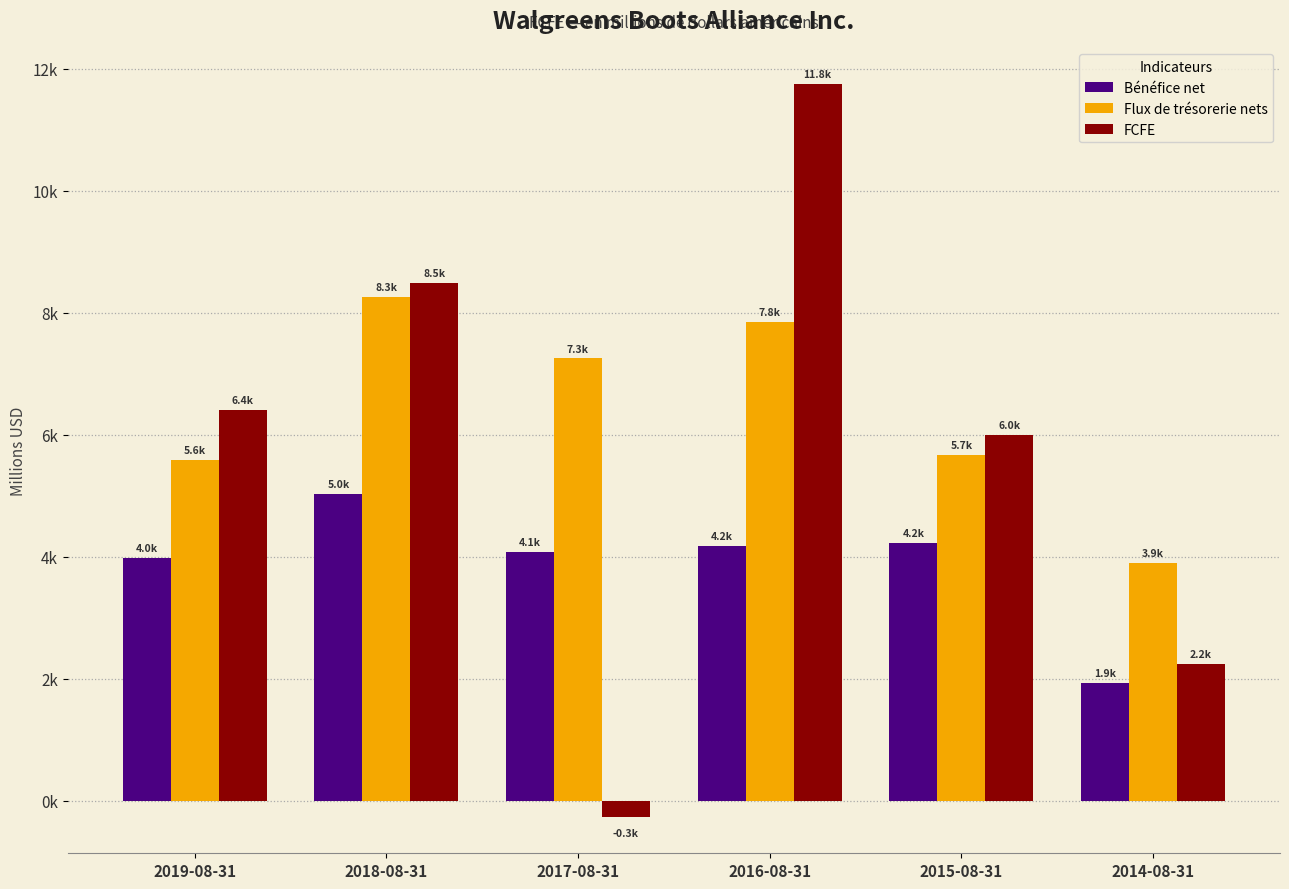

What position from the left is 2014-08-31?

6